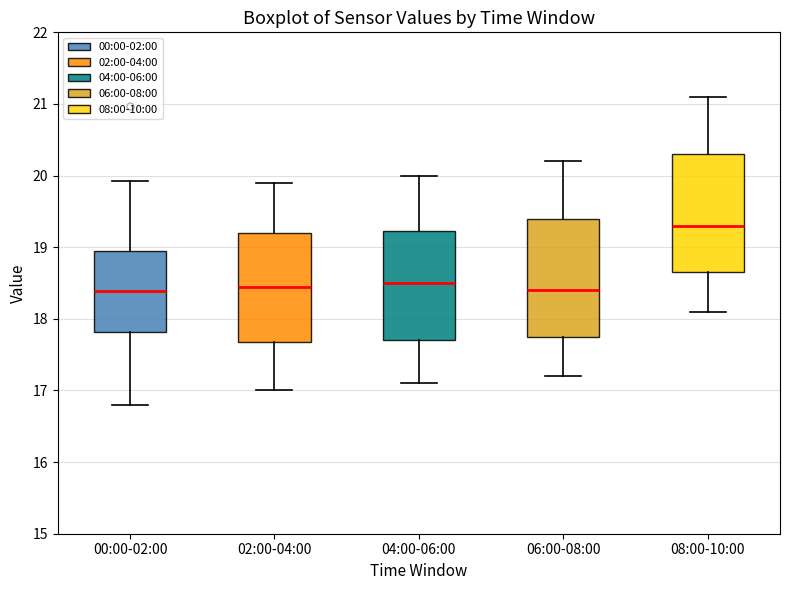

Reading left to right, transcribe this box plot: for each box, give where its median line is, the range the box spans, and where its two whiskers end, as read against the y-axis. The values are not printed on the chart, so give them approximately, as read against the axis.

00:00-02:00: median 18.4, box 17.8 to 18.9, whiskers 16.8 to 19.9
02:00-04:00: median 18.5, box 17.7 to 19.2, whiskers 17.0 to 19.9
04:00-06:00: median 18.5, box 17.7 to 19.2, whiskers 17.1 to 20.0
06:00-08:00: median 18.4, box 17.8 to 19.4, whiskers 17.2 to 20.2
08:00-10:00: median 19.3, box 18.7 to 20.3, whiskers 18.1 to 21.1